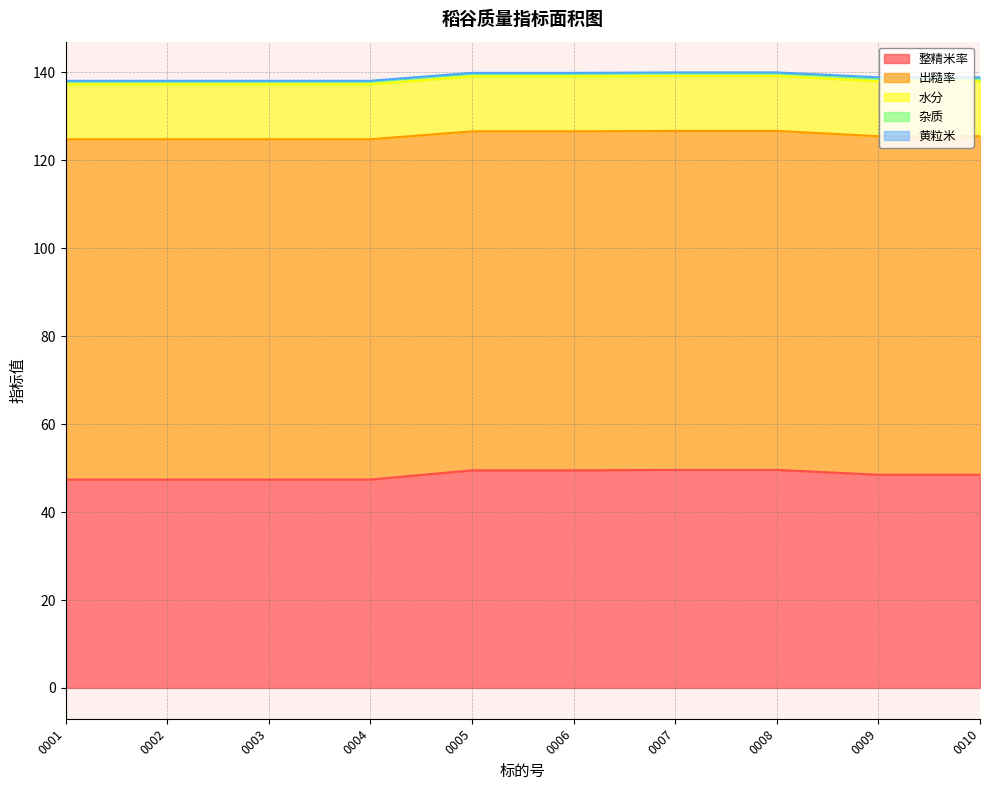

What is the minimum value shown in the chart?

0.1